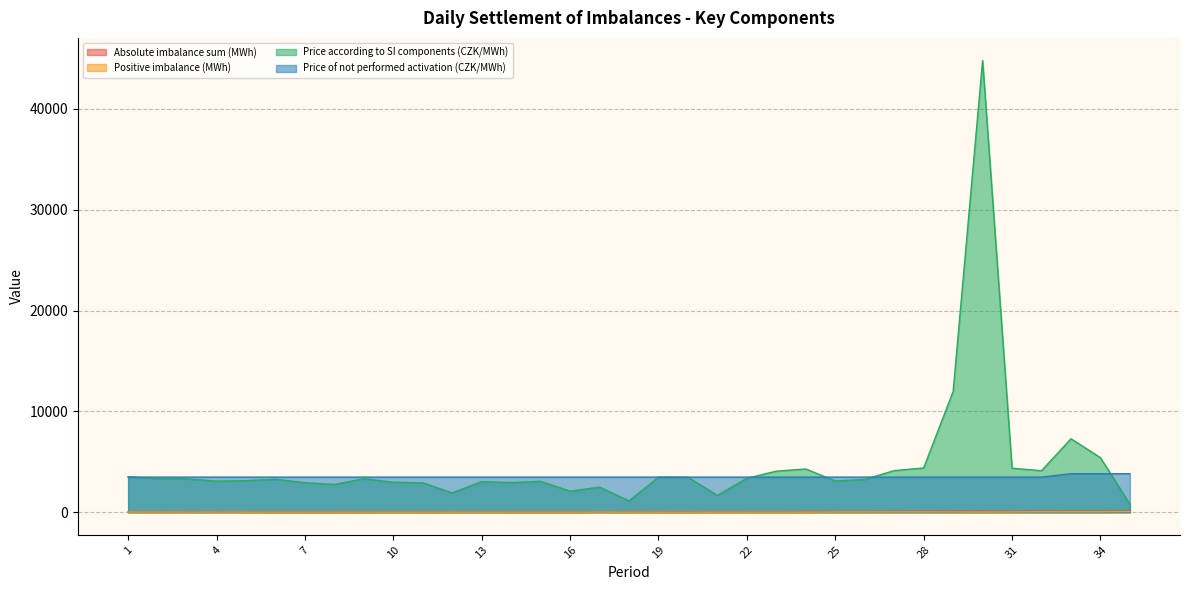

What is the difference between the maximum and minimum values in the Price according to SI components (CZK/MWh) series?

44011.4